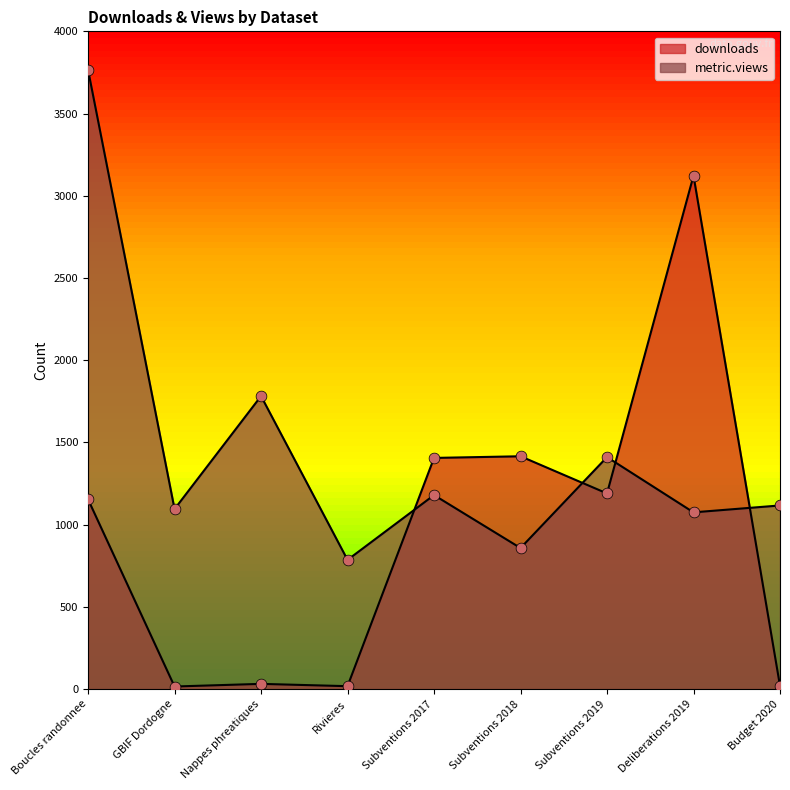

Which series contains the highest Y value?

metric.views